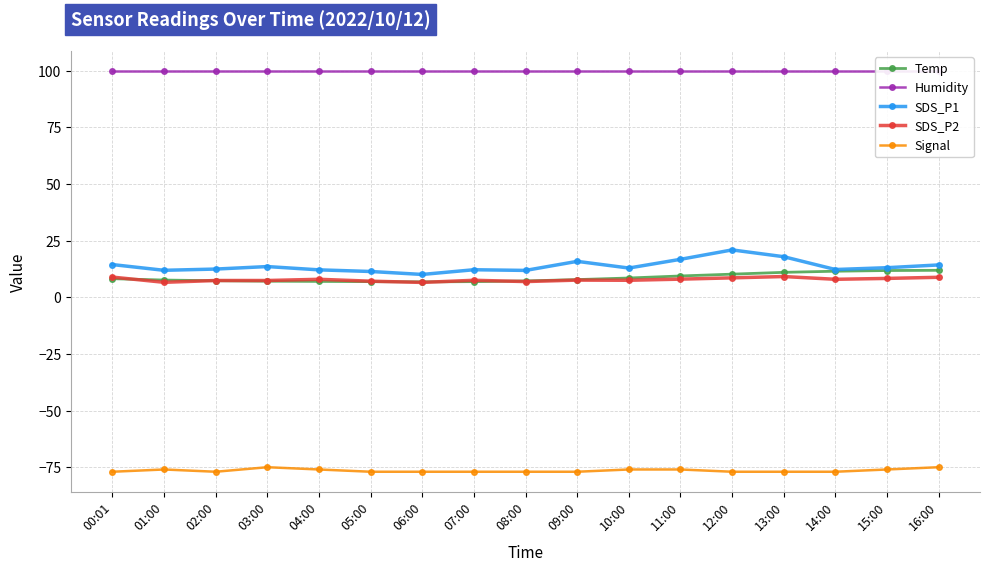

Is this an area chart (filled region under the line)?

No